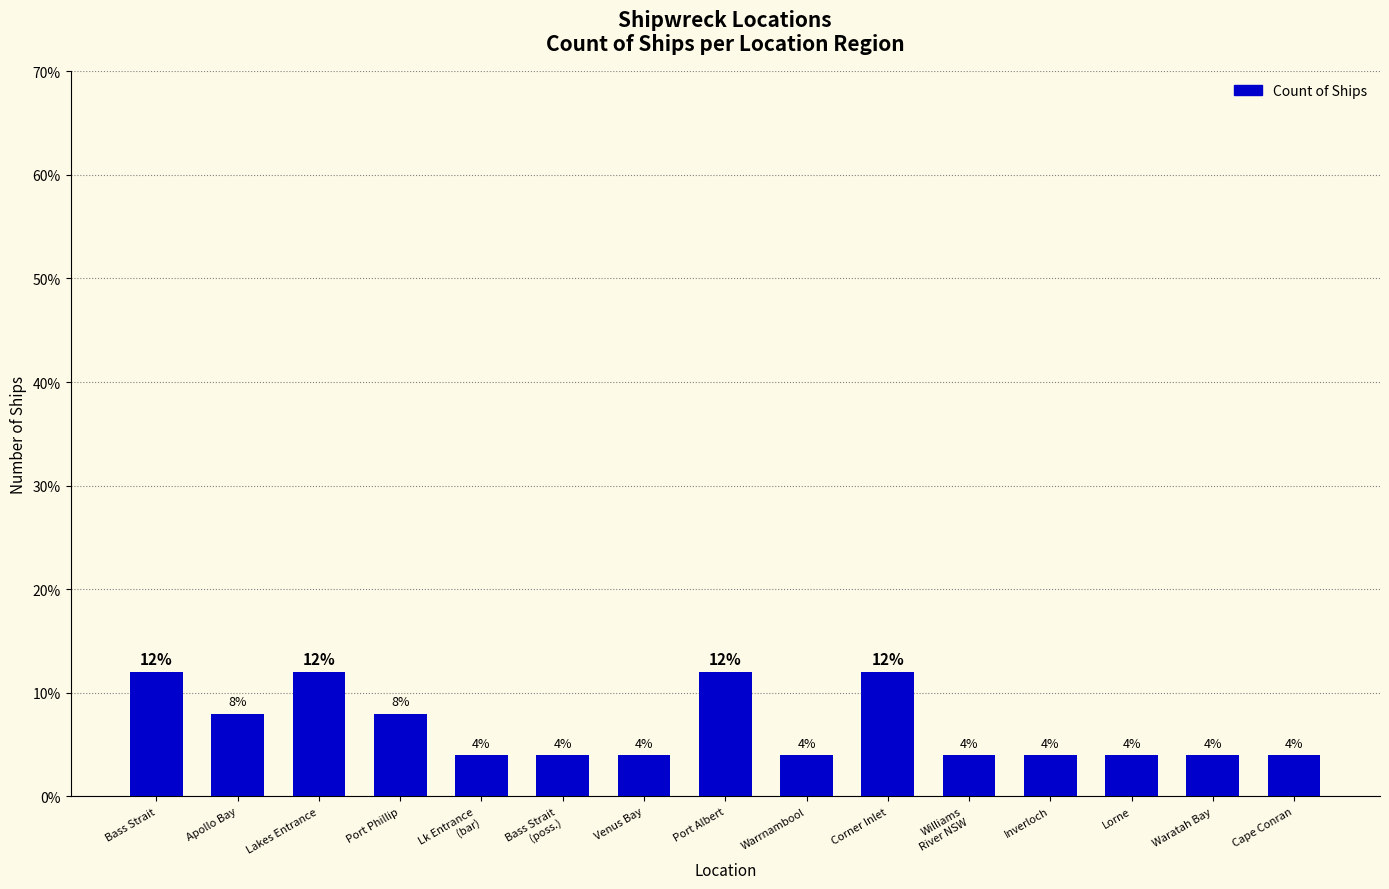

Are the bars grouped side by side (vs. stacked)?

No